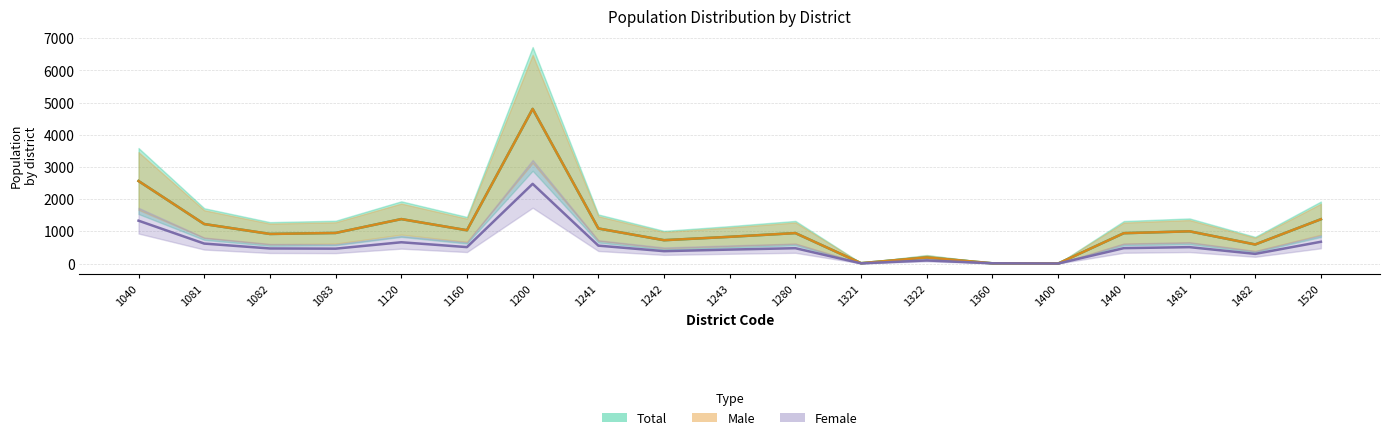

What is the difference between the Total values at 1280 and 1243?

116